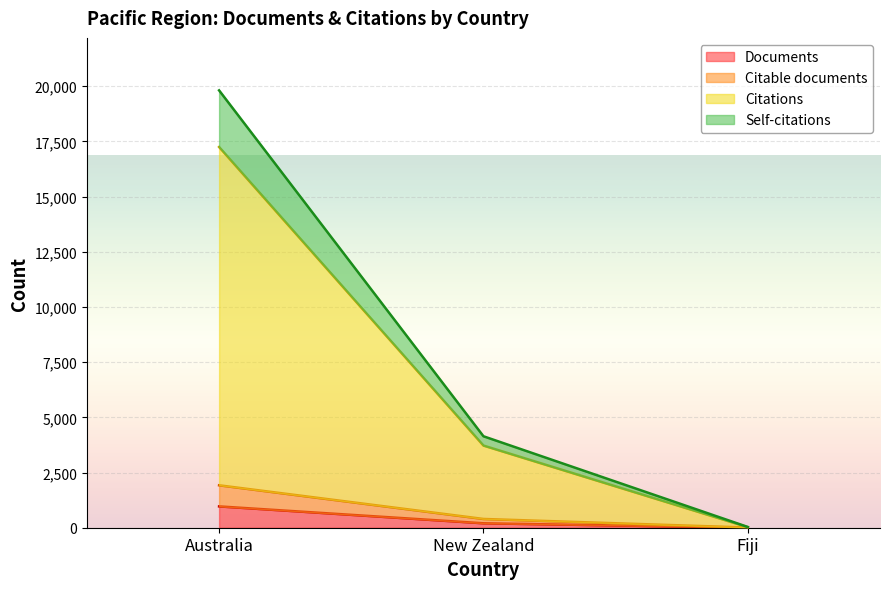

What is the minimum value for Documents?

4